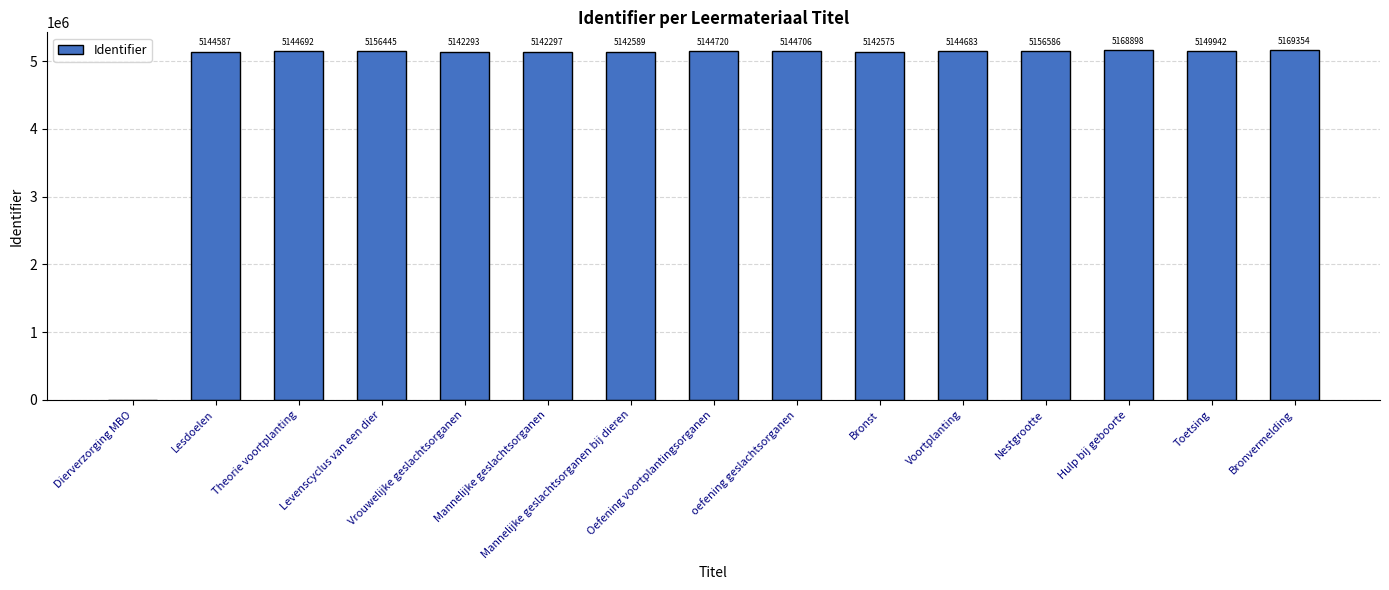

Approximately how many times larger is the value at Nestgrootte compared to Levenscyclus van een dier?

1.0